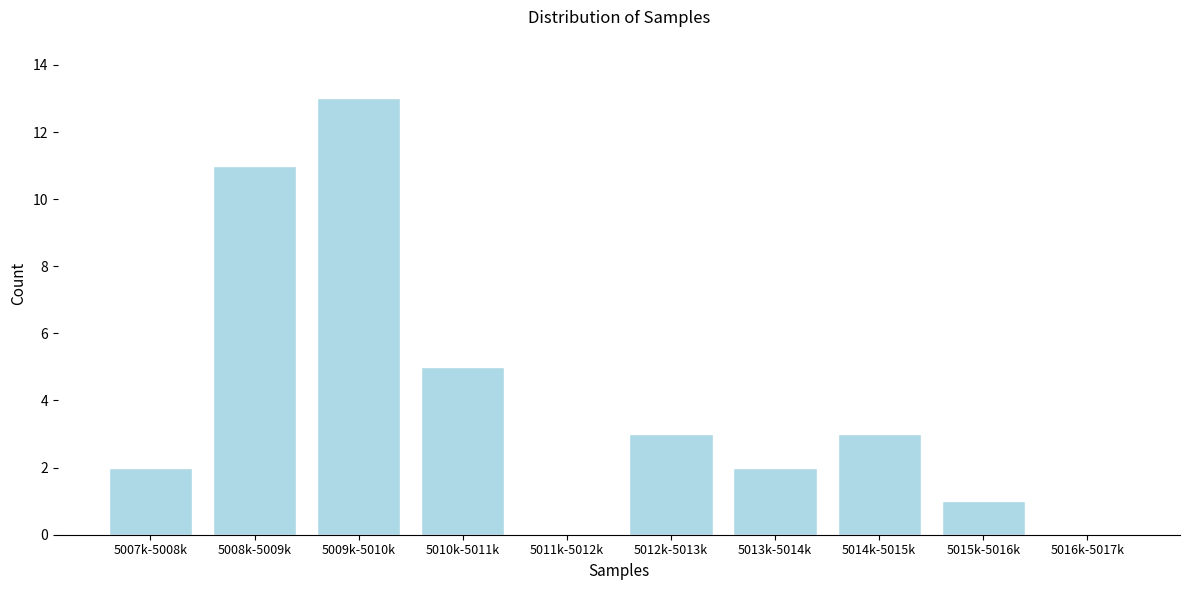

Reading left to right, extract all data points from this chart.

5007k-5008k=2	5008k-5009k=11	5009k-5010k=13	5010k-5011k=5	5011k-5012k=0	5012k-5013k=3	5013k-5014k=2	5014k-5015k=3	5015k-5016k=1	5016k-5017k=0